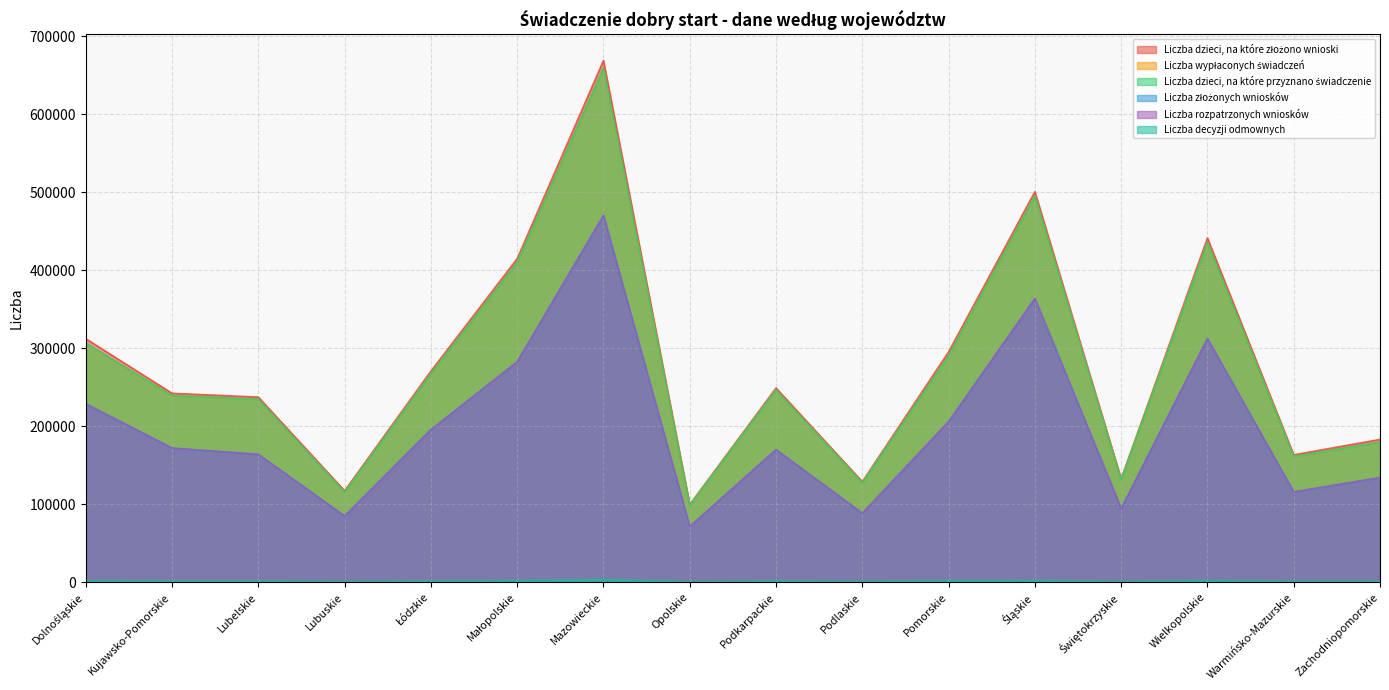

Where is the first local minimum for Liczba wypłaconych świadczeń?

Lubuskie